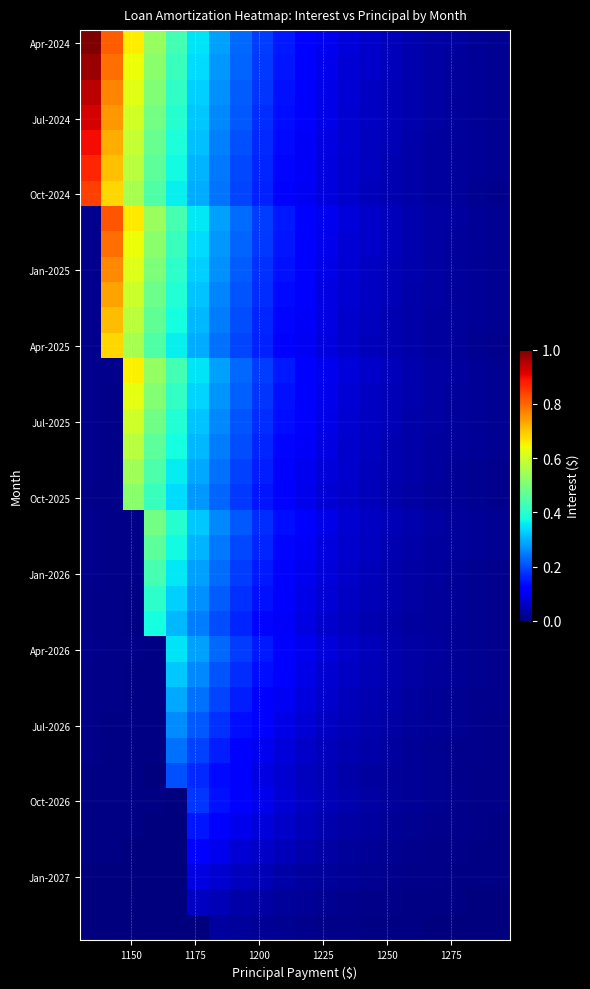

At how many categories does at least one series exceed 0?

20